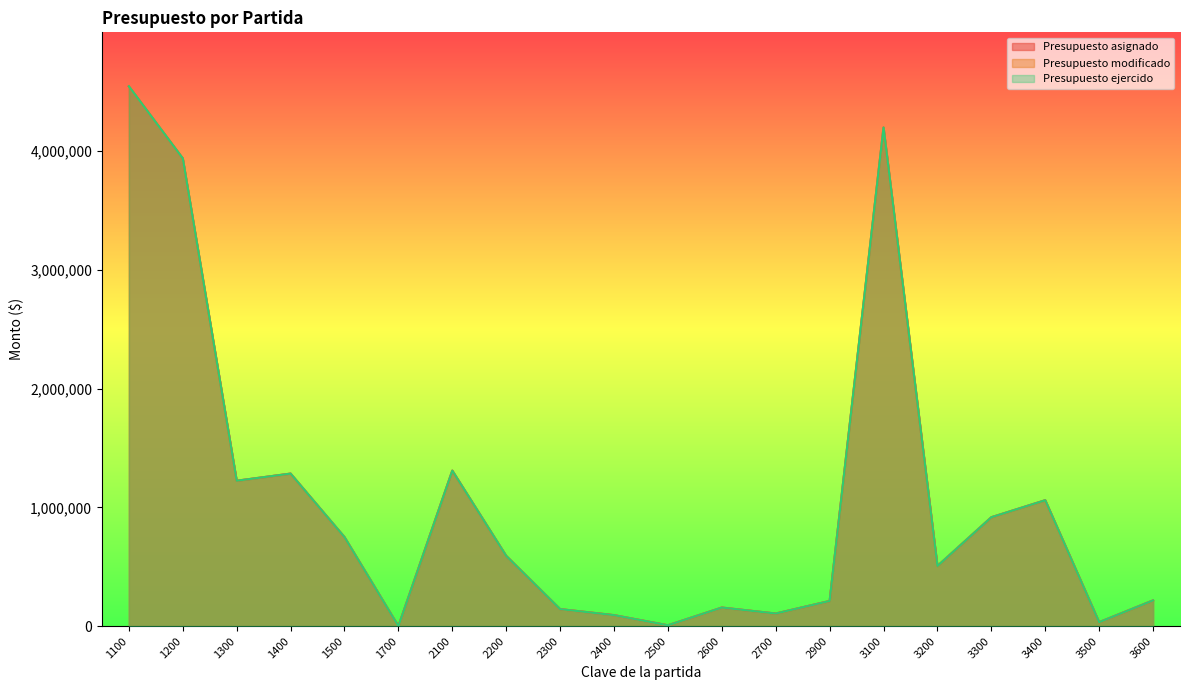

How many values in the Presupuesto ejercido series exceed 591568?

9